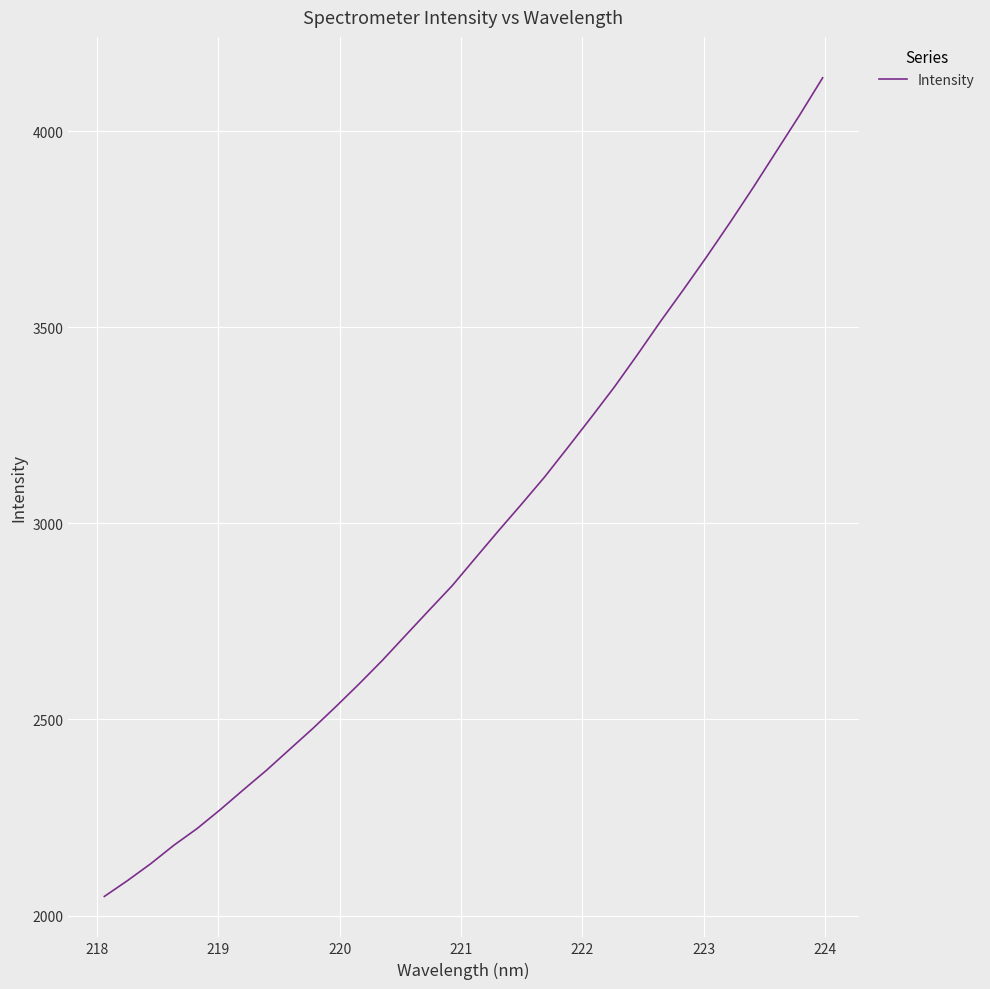

What is the greatest value displayed?

4136.5